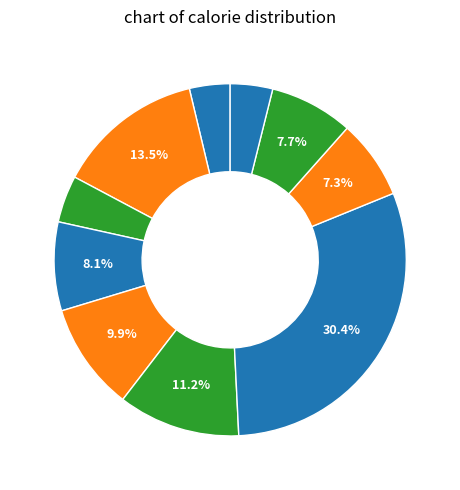

How many slices are in this pie chart?

10